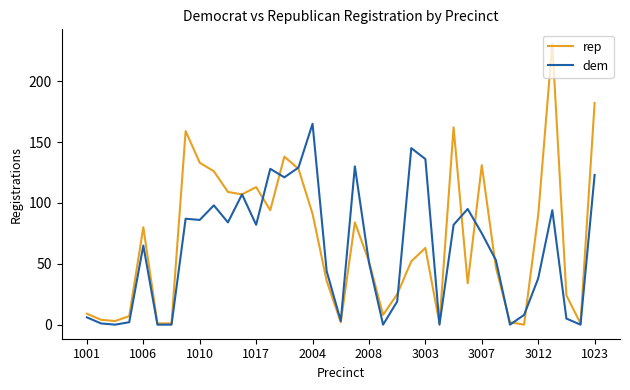

What is the greatest value displayed?

231